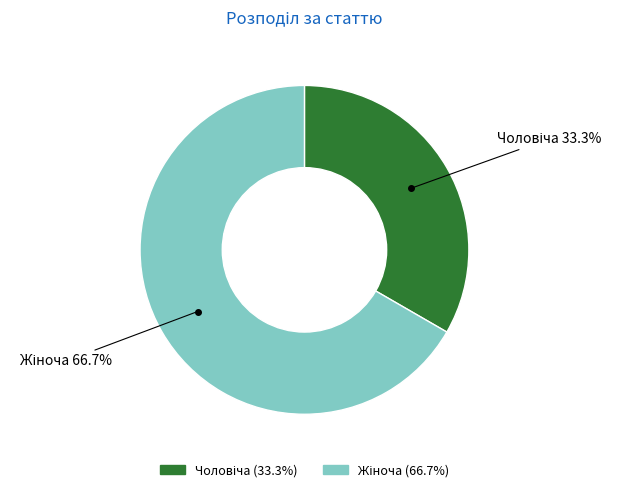

How many segments does this pie chart have?

2